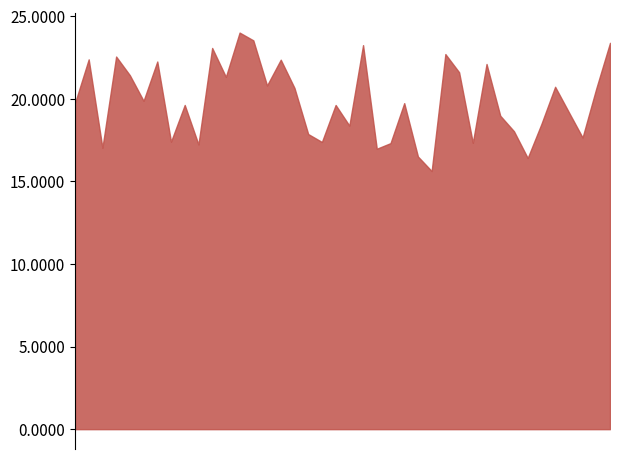

At which category does the chart reach its peak across all series?

00:29